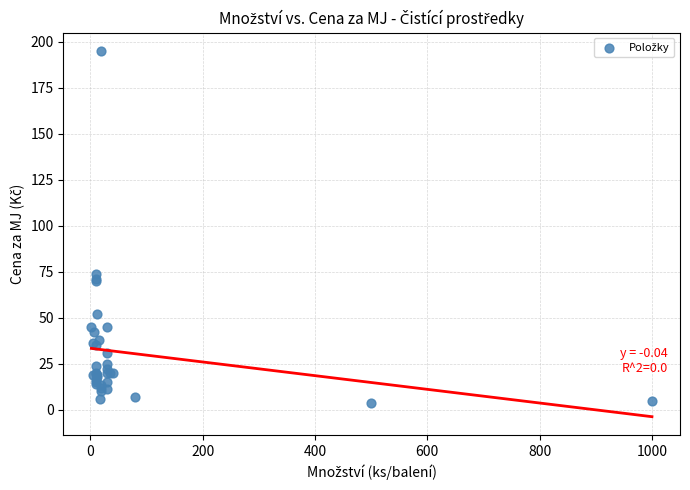

What Y value in the scatter plot is closest to 99?

74.0